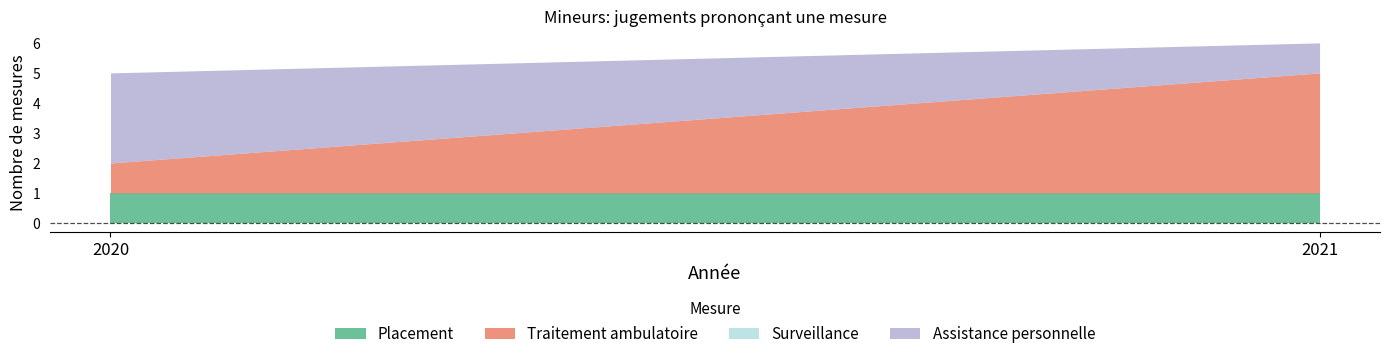

Rank the series by their average value, from lowest to highest.

Surveillance, Placement, Assistance personnelle, Traitement ambulatoire